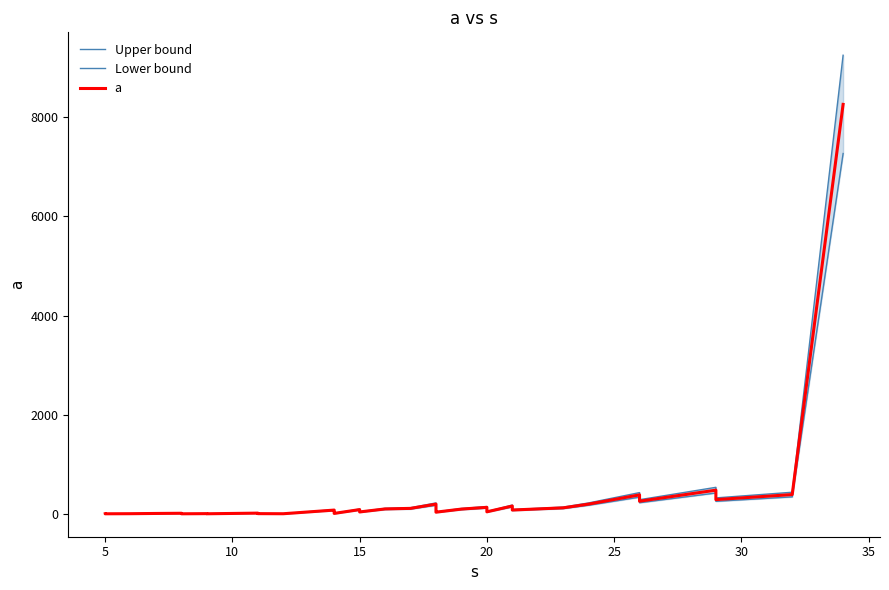

True or false: Upper bound has more than 2 points higher than both neighbors.

True